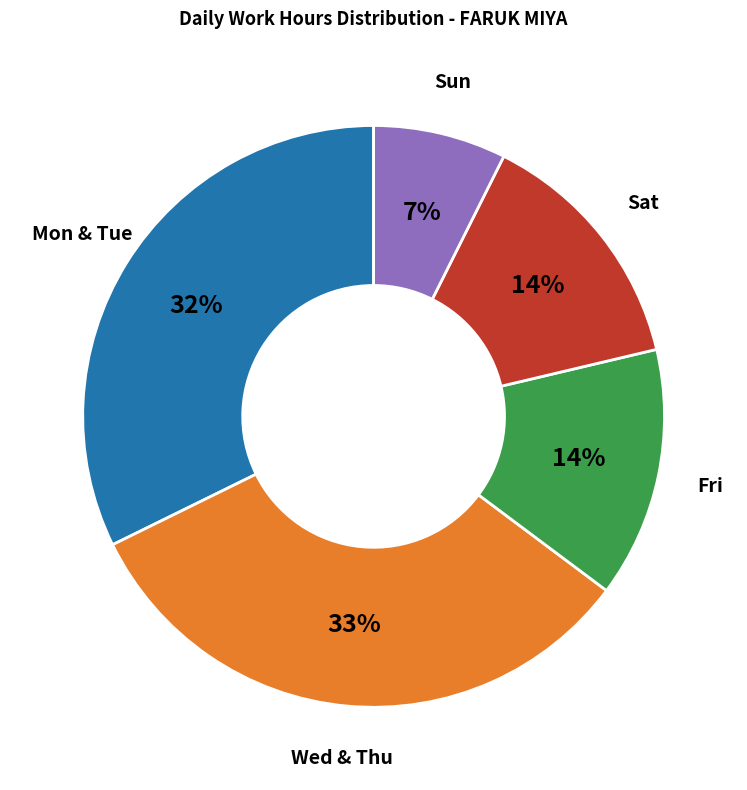

The Sun slice represents 7% of the pie. True or false?

True